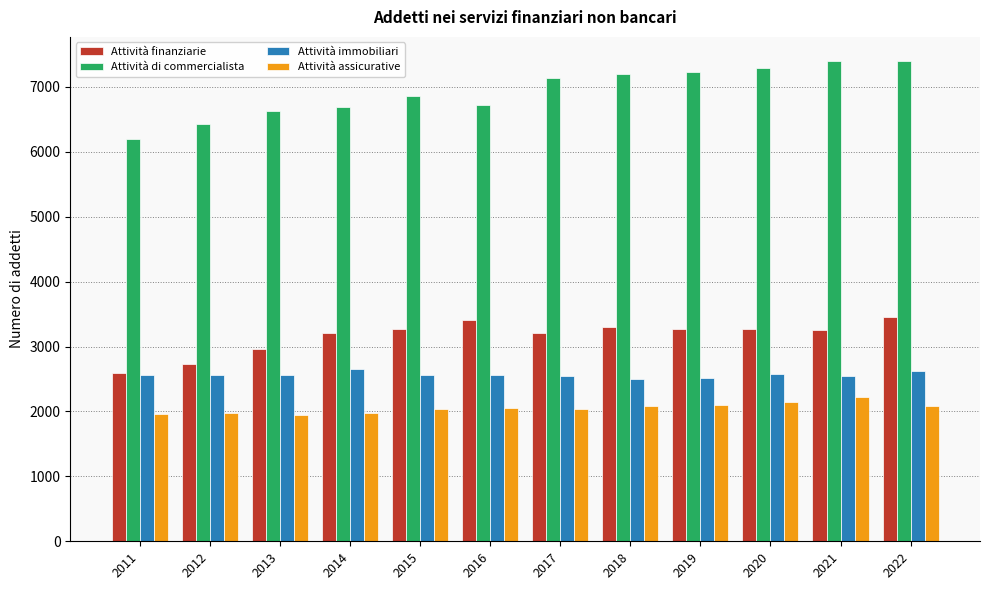

Rank the series by their maximum value, from lowest to highest.

Attività assicurative, Attività immobiliari, Attività finanziarie, Attività di commercialista